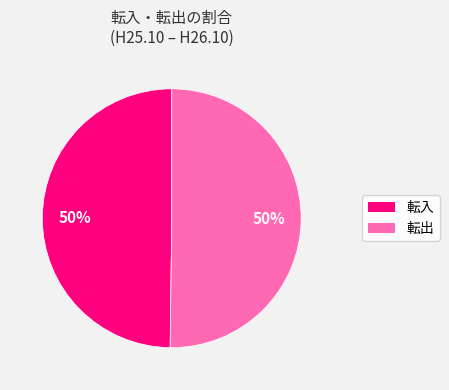

How many slices are in this pie chart?

2